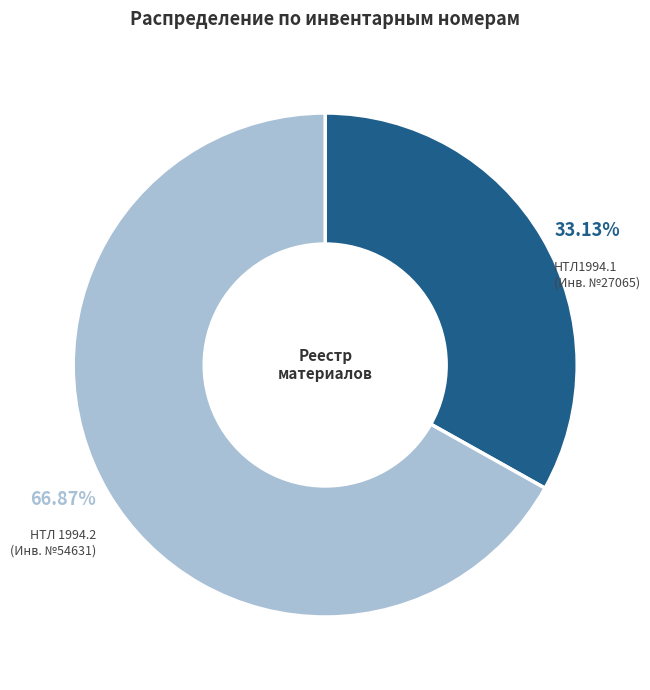

Is there a majority slice in this chart?

Yes